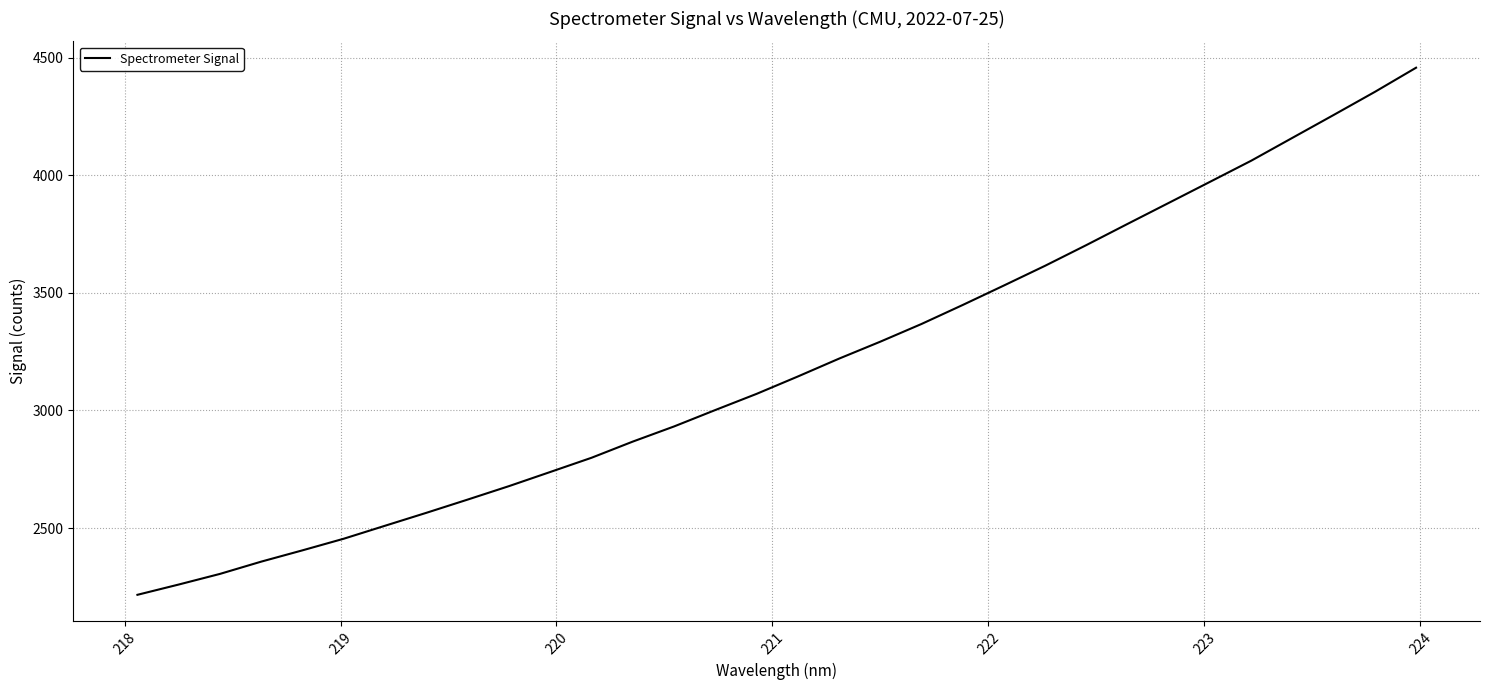

Does the chart have visible grid lines?

Yes